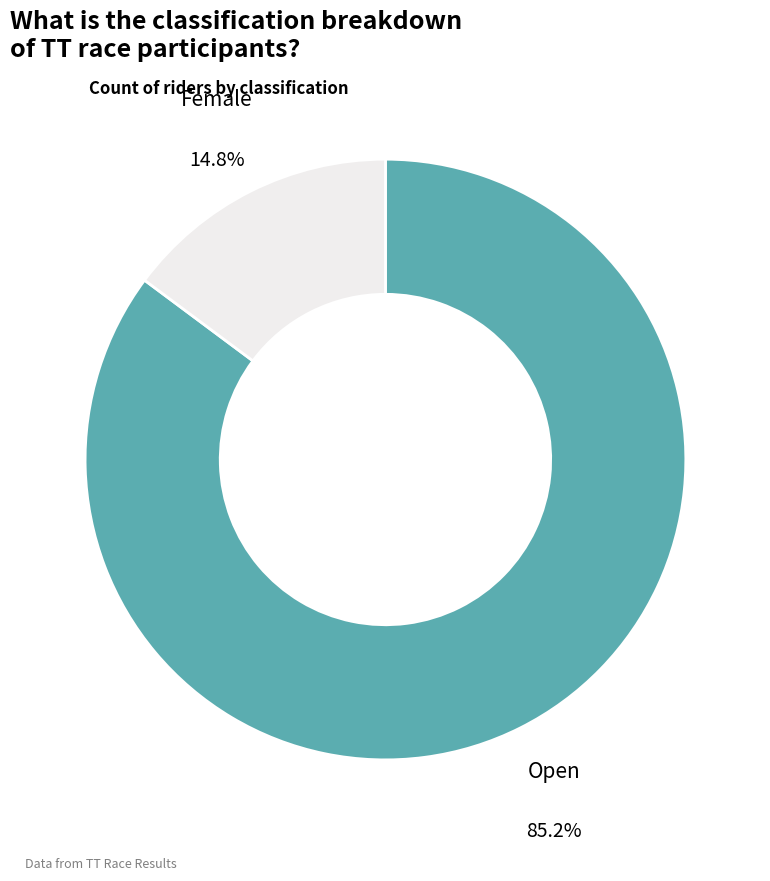

Is there any slice that represents more than half of the pie?

Yes